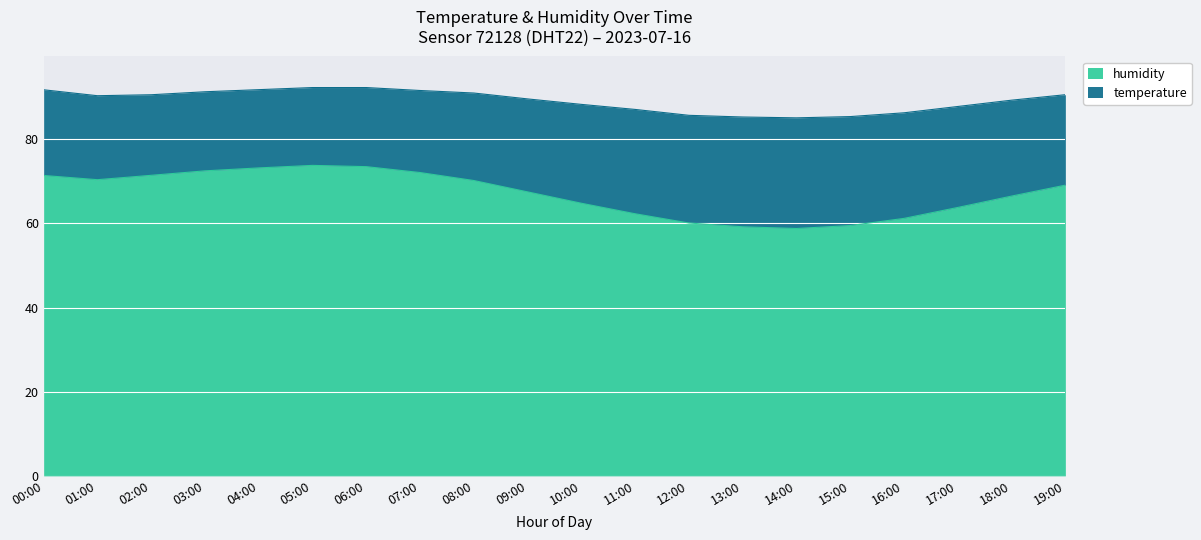

What are all the series names shown in the legend?

humidity, temperature